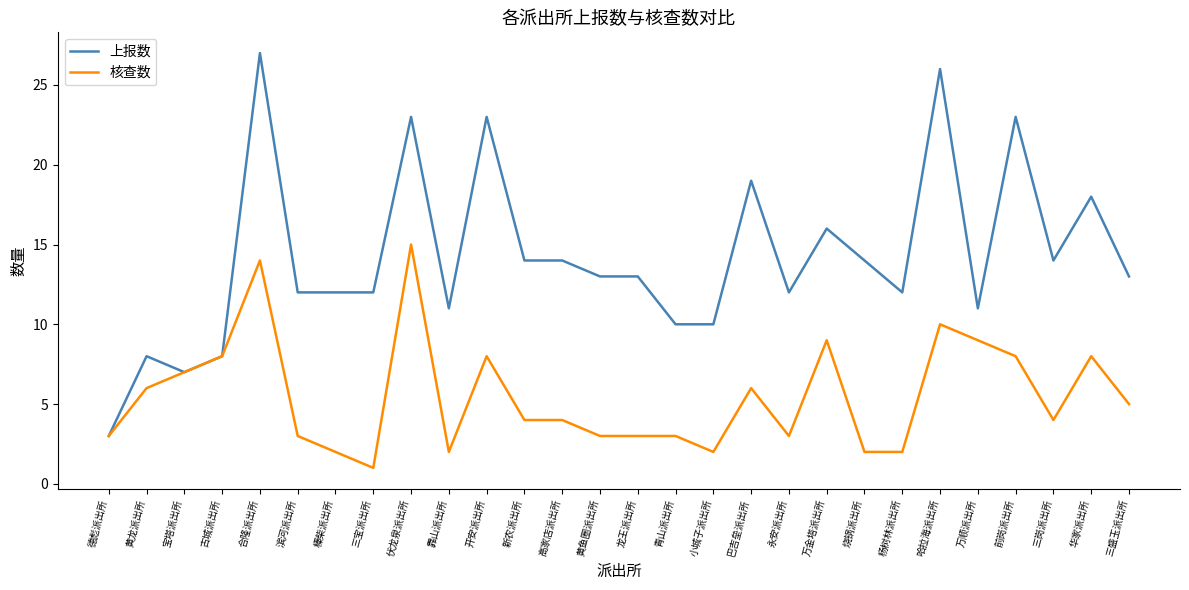

Which series has the largest total across all categories?

上报数